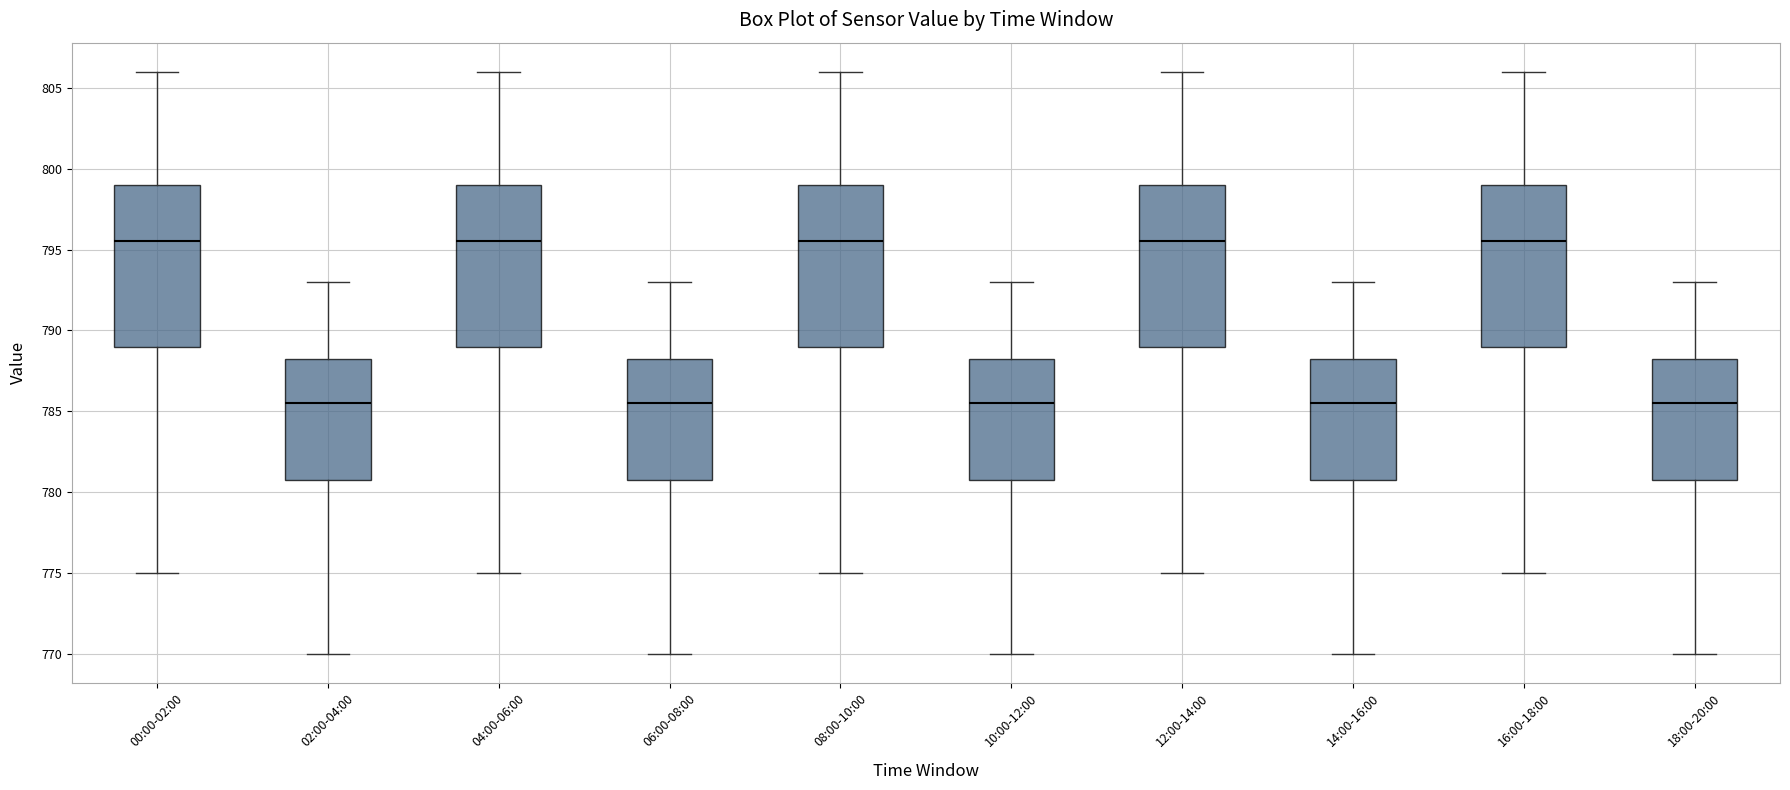

Reading left to right, read every box against the y-axis: the position of its median line, the range the box covers, and the ends of its whiskers. The values are not printed on the chart, so give them approximately, as read against the axis.

00:00-02:00: median 795.5, box 789.0 to 799.0, whiskers 775.0 to 806.0
02:00-04:00: median 785.5, box 781.0 to 788.5, whiskers 770.0 to 793.0
04:00-06:00: median 795.5, box 789.0 to 799.0, whiskers 775.0 to 806.0
06:00-08:00: median 785.5, box 781.0 to 788.5, whiskers 770.0 to 793.0
08:00-10:00: median 795.5, box 789.0 to 799.0, whiskers 775.0 to 806.0
10:00-12:00: median 785.5, box 781.0 to 788.5, whiskers 770.0 to 793.0
12:00-14:00: median 795.5, box 789.0 to 799.0, whiskers 775.0 to 806.0
14:00-16:00: median 785.5, box 781.0 to 788.5, whiskers 770.0 to 793.0
16:00-18:00: median 795.5, box 789.0 to 799.0, whiskers 775.0 to 806.0
18:00-20:00: median 785.5, box 781.0 to 788.5, whiskers 770.0 to 793.0